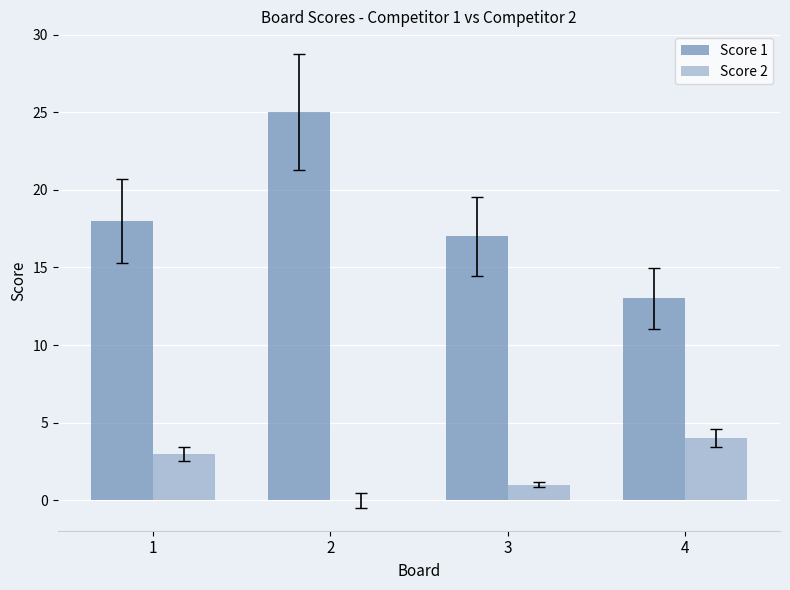

Are the bars grouped side by side (vs. stacked)?

Yes